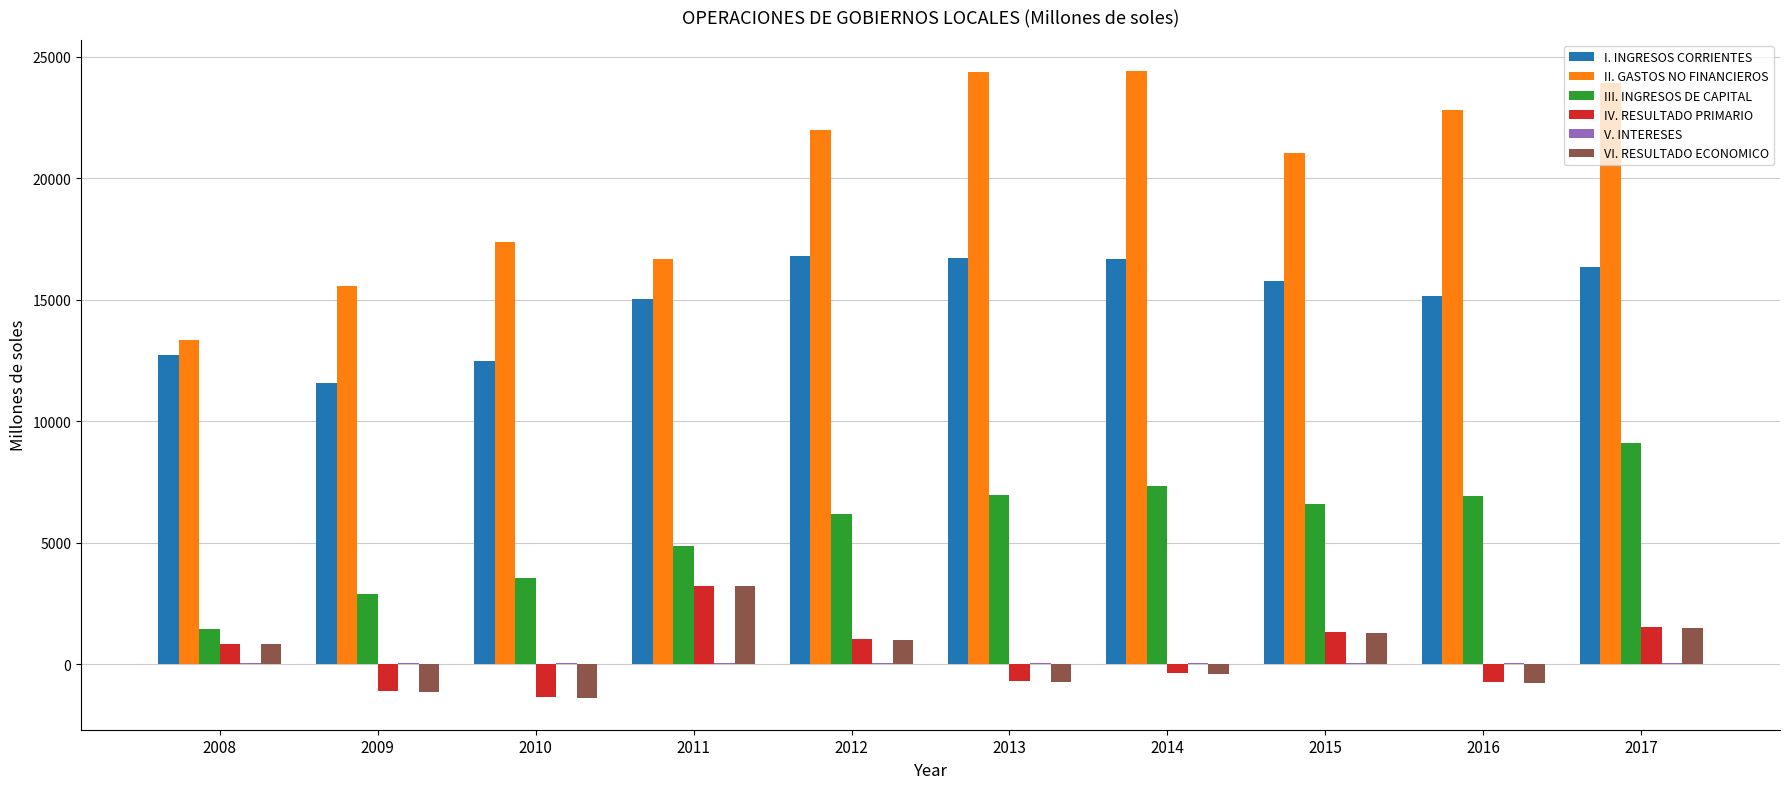

Which series has the largest total across all categories?

II. GASTOS NO FINANCIEROS